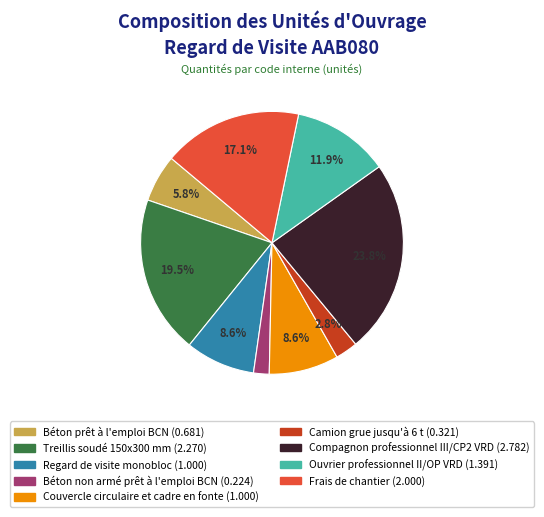

Count the number of slices in the pie.

9